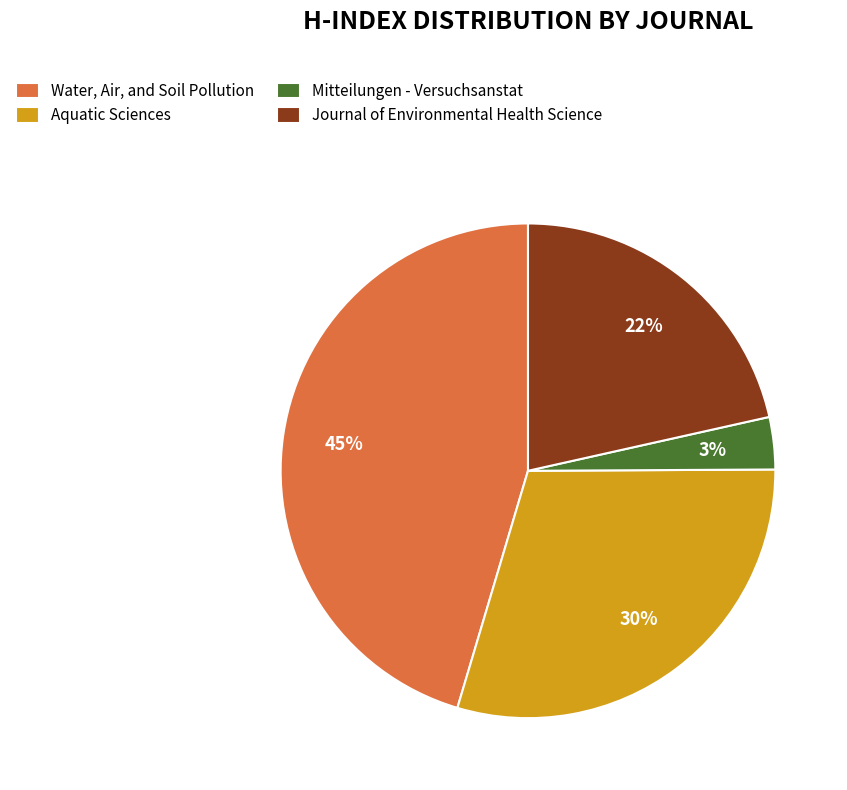

To the nearest percent, what is the difference between the largest and smallest slice percentages?

42%